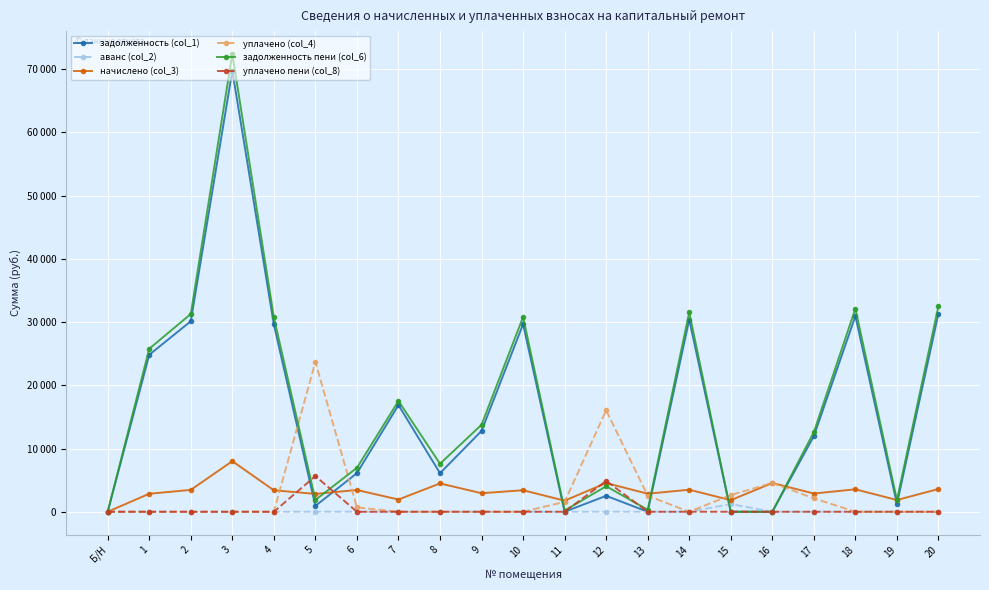

True or false: аванс (col_2) and начислено (col_3) cross at least once.

False